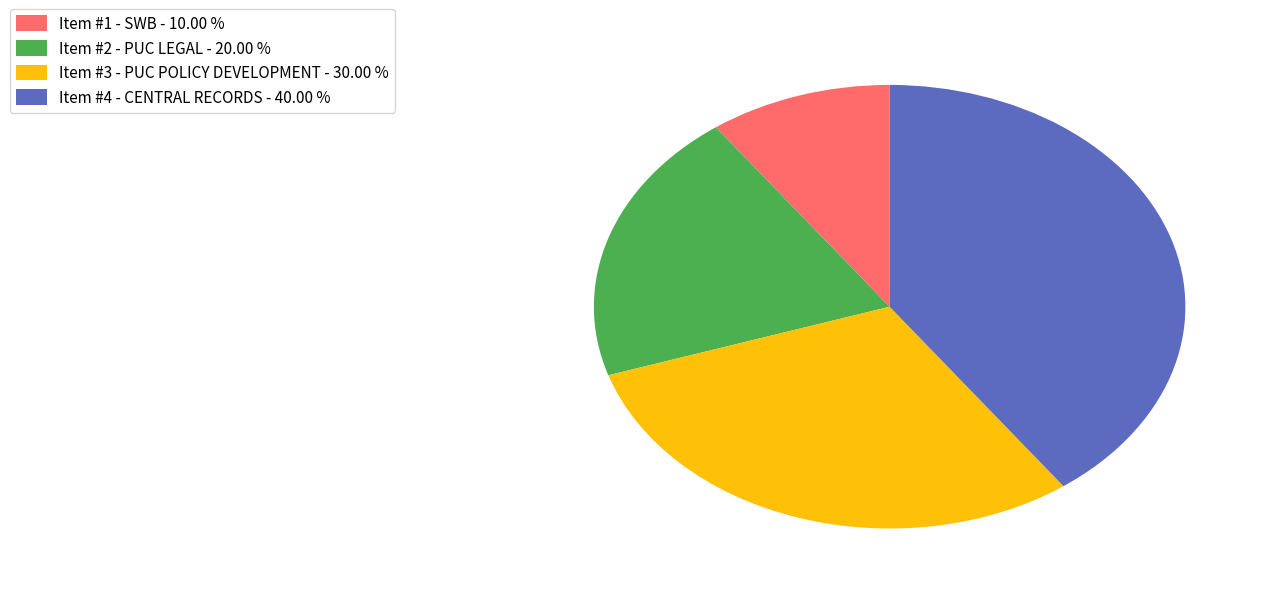

How many slices are in this pie chart?

4